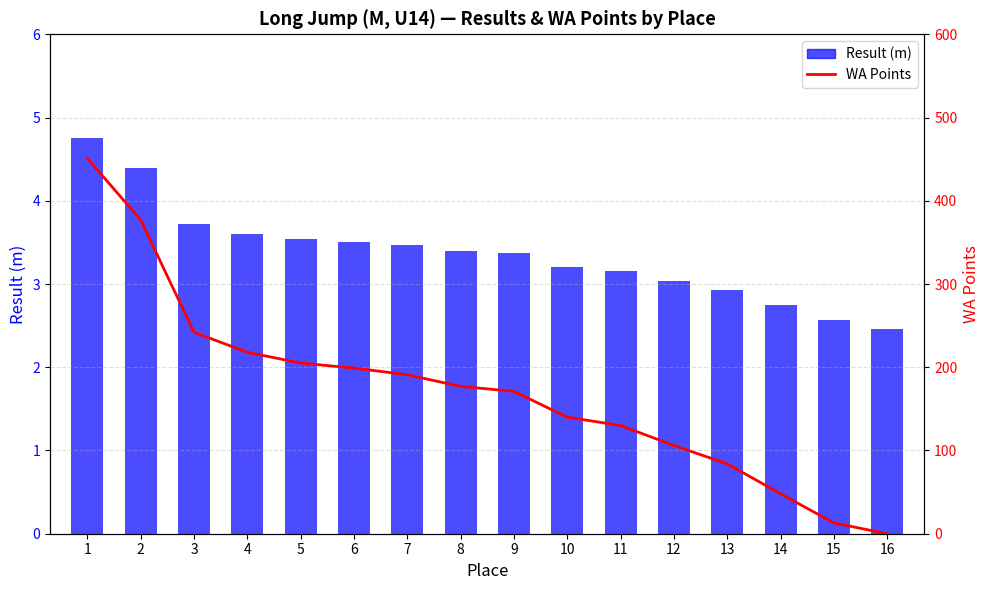

The WA Points series shows 72.0 at 10. True or false?

False